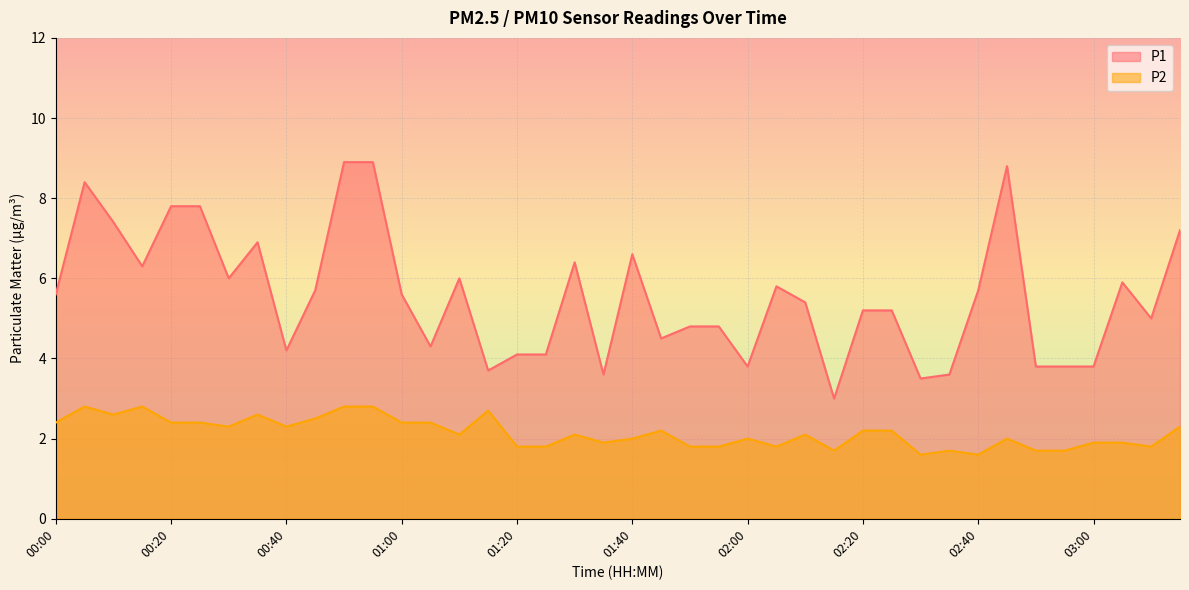

Between 02:00 and 03:10, which series saw the biggest shift?

P1